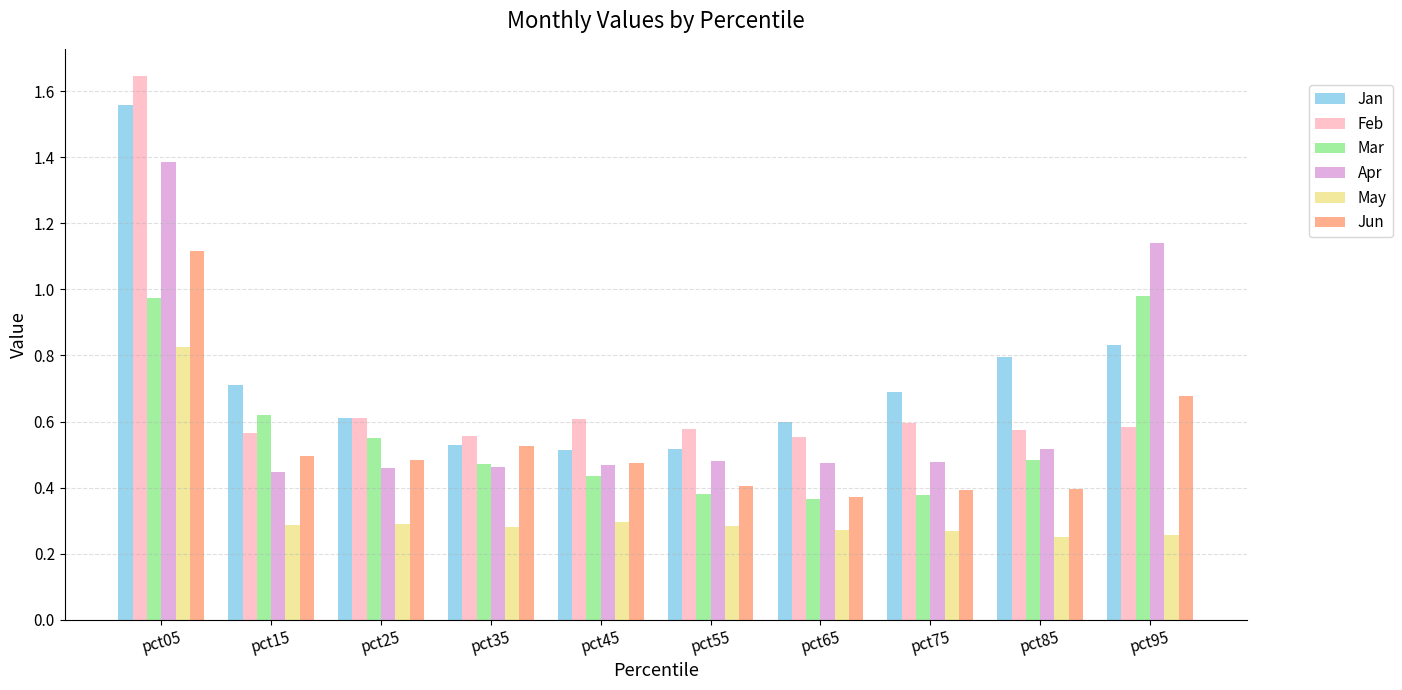

What is the total value across all series at pct85?

3.0